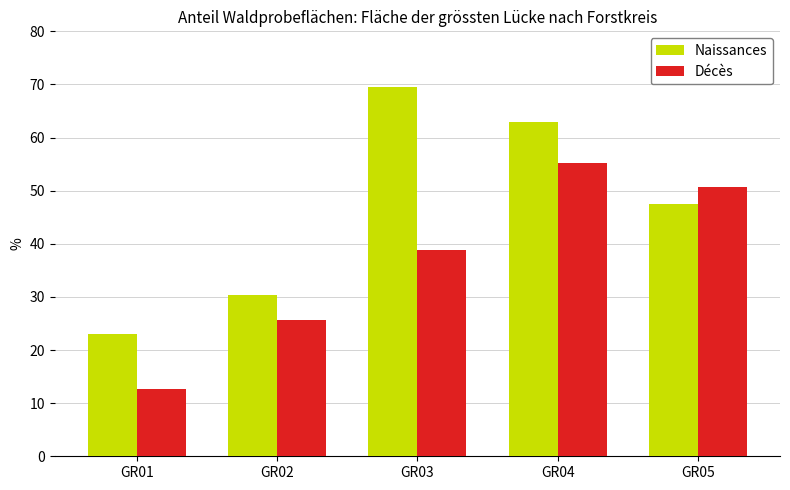

How many bars are there in each group?

2